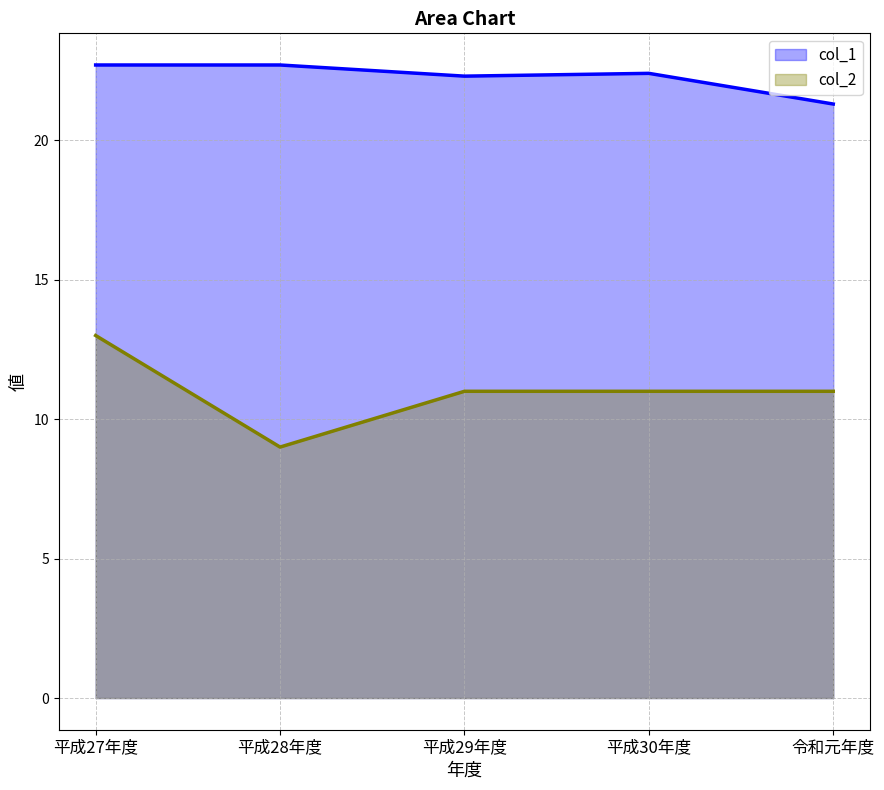

What is the difference between the maximum and minimum values in the col_2 series?

4.0